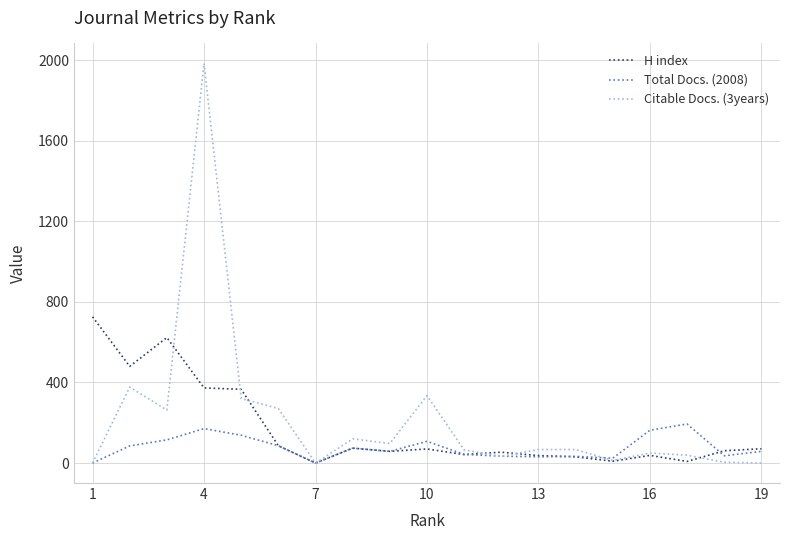

True or false: H index has more than 1 interior local peaks.

True